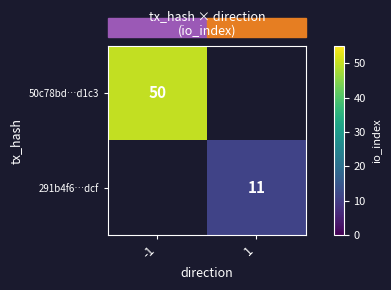

The 50c78bd…d1c3 series shows 13 at -1. True or false?

False